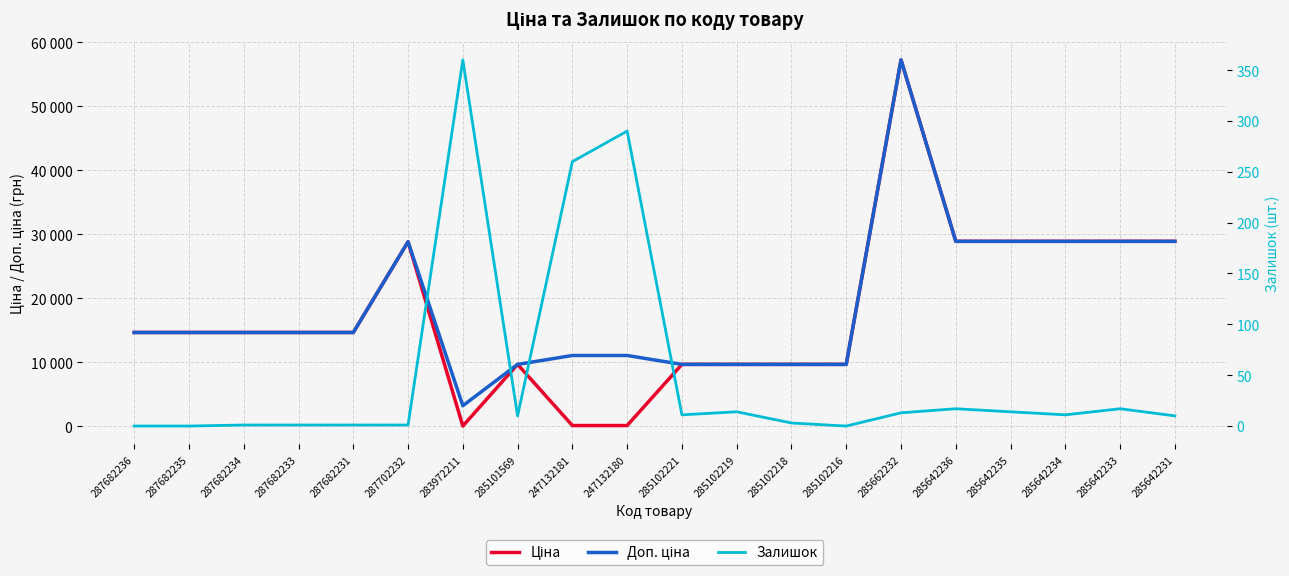

At how many categories does at least one series exceed 39219?

1